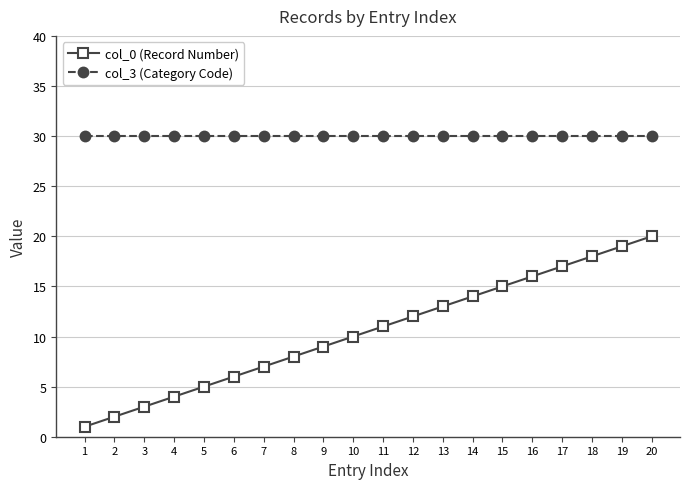

List the series in order of their overall mean, highest first.

col_3 (Category Code), col_0 (Record Number)